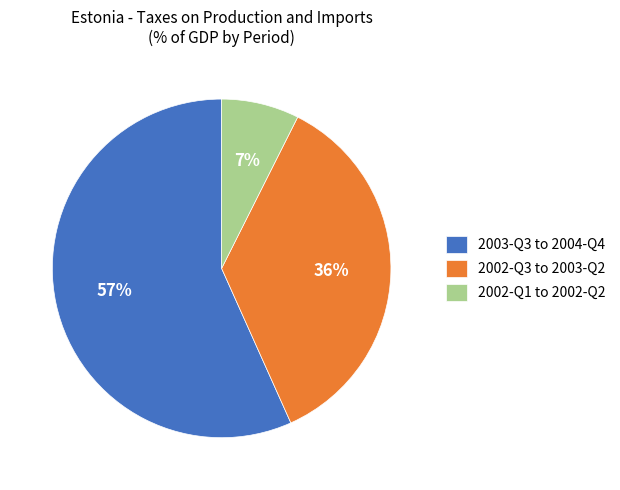

Do 2003-Q3 to 2004-Q4 and 2002-Q3 to 2003-Q2 together represent more than half of the pie?

Yes